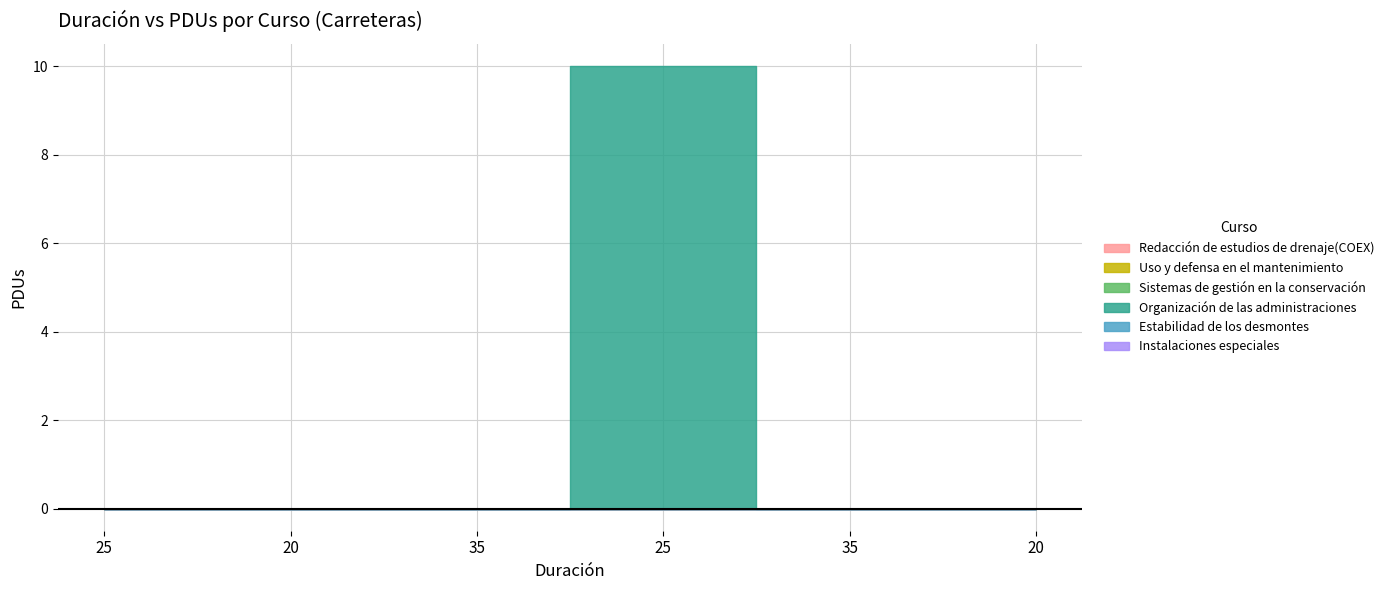

True or false: Uso y defensa en el mantenimiento has more than 2 points higher than both neighbors.

False